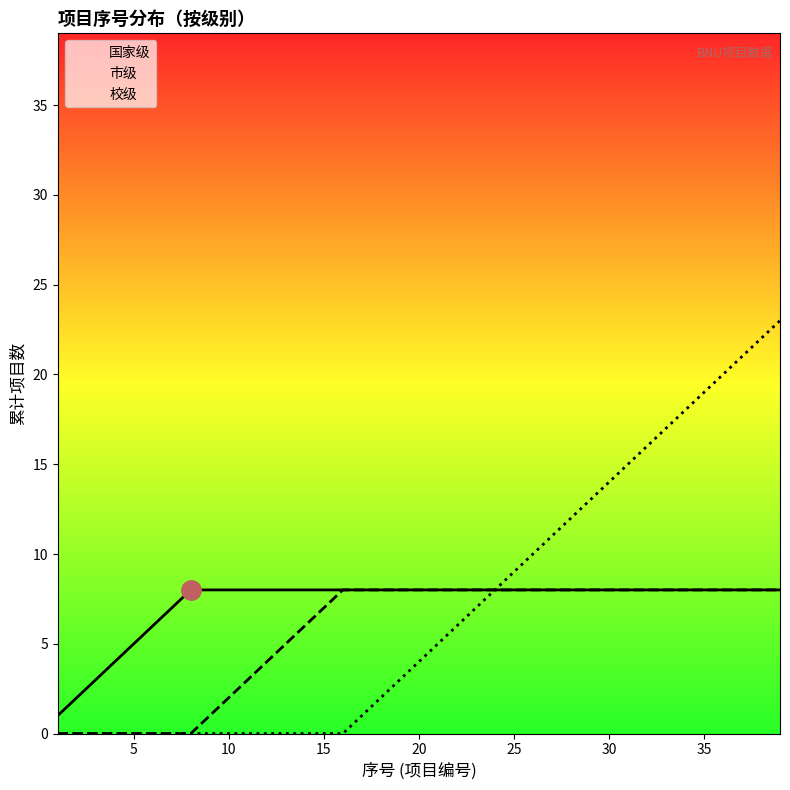

What is the highest value of the 校级 series?

23